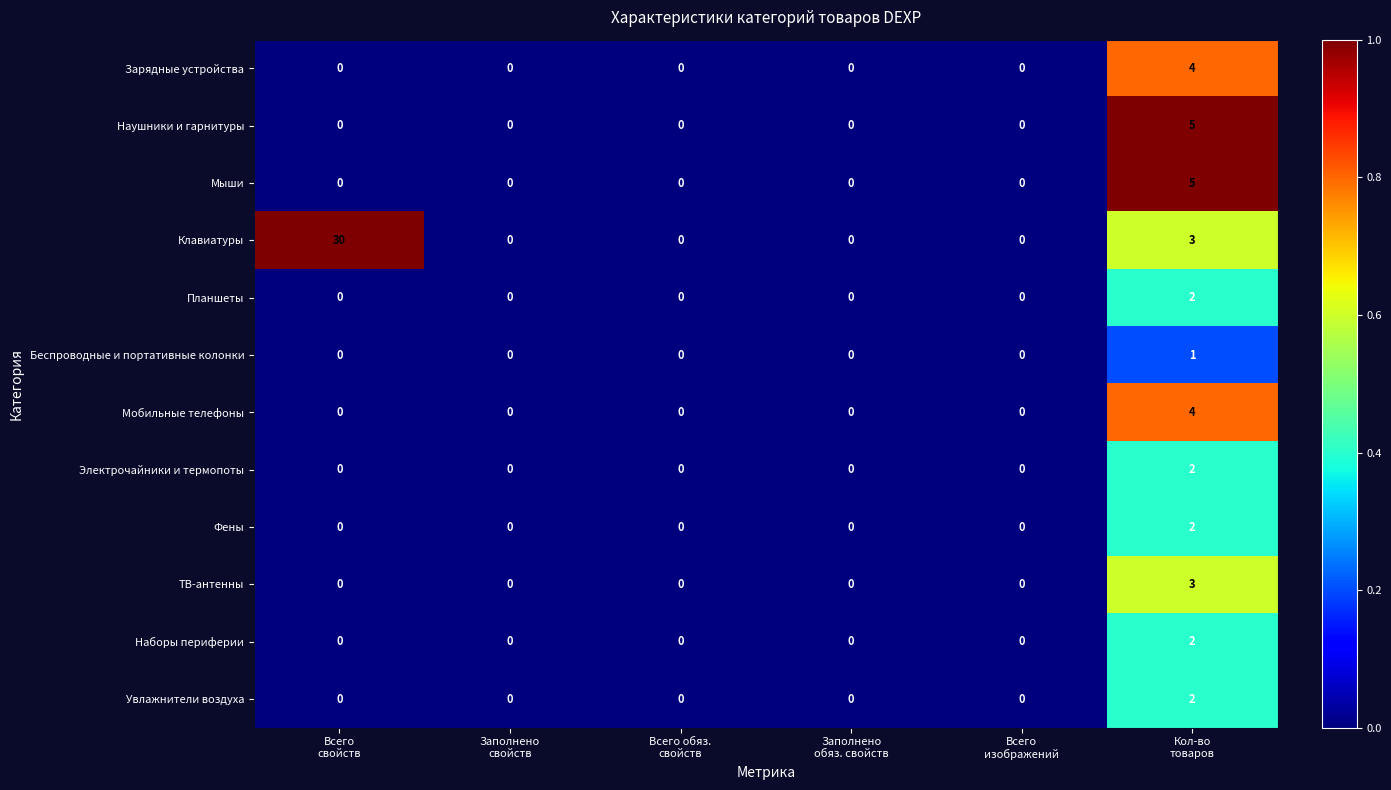

What is the difference between the maximum and minimum values in the ТВ-антенны series?

3